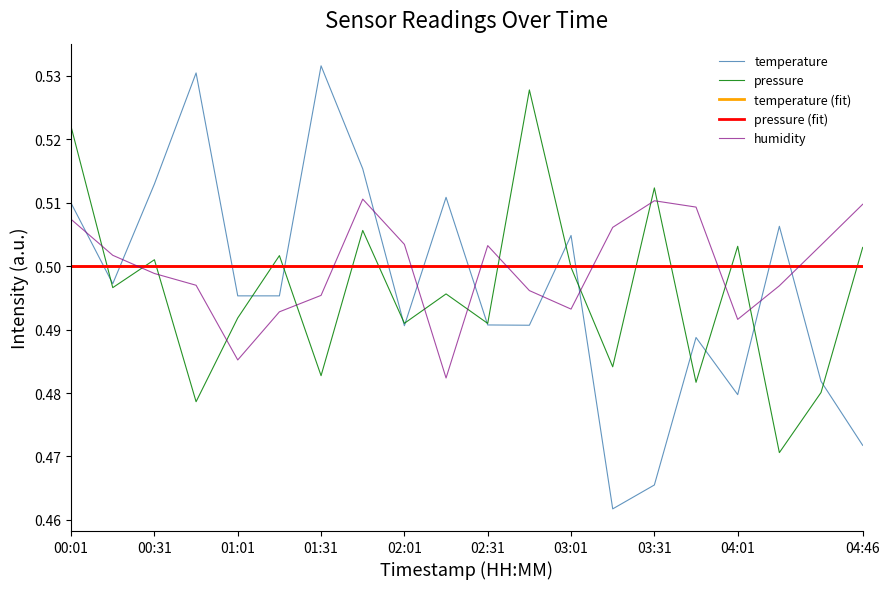

Does the chart display data point markers on the line(s)?

No